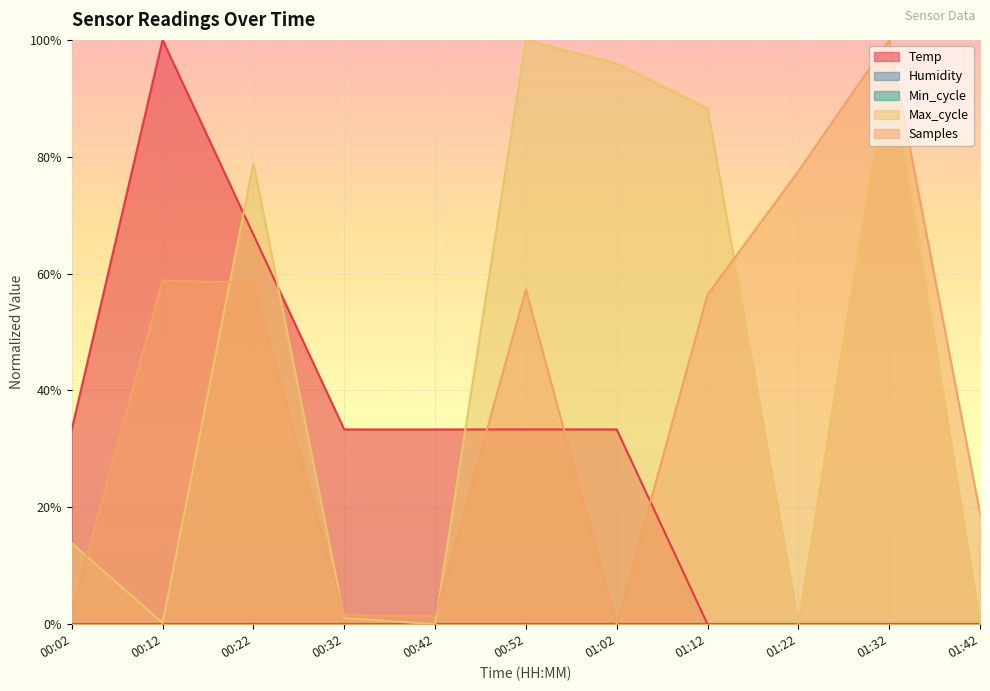

What position from the left is 00:02?

1